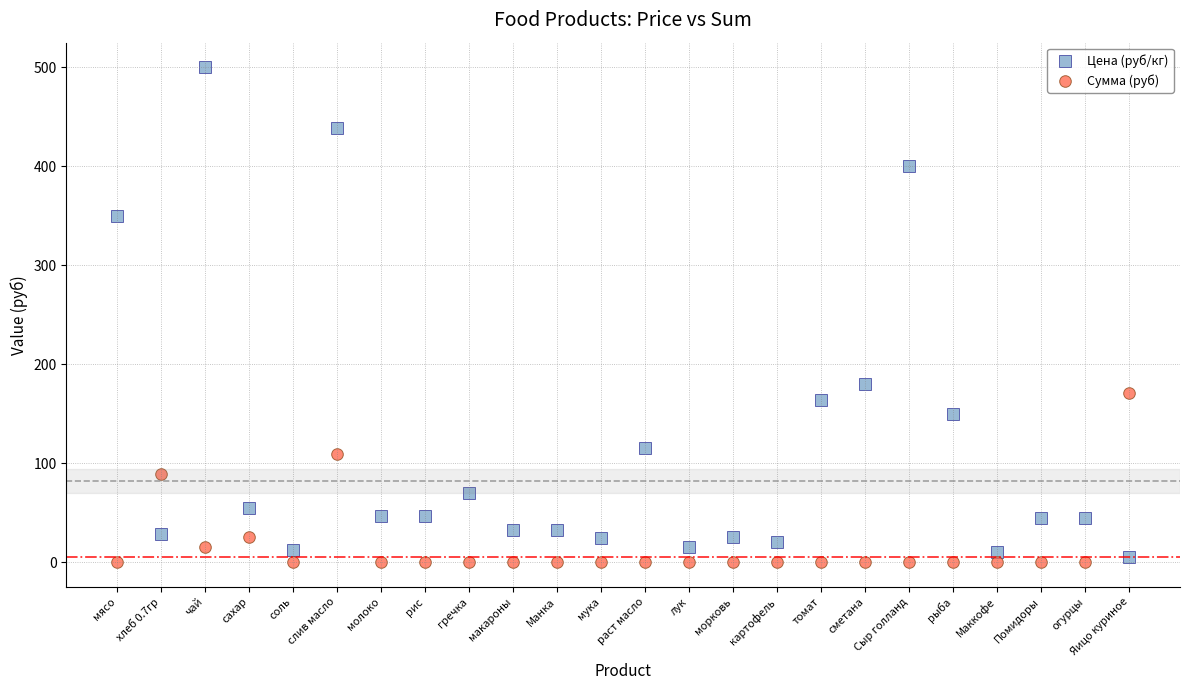

Across all data points, what is the range of Y values (max minus min)?

500.0